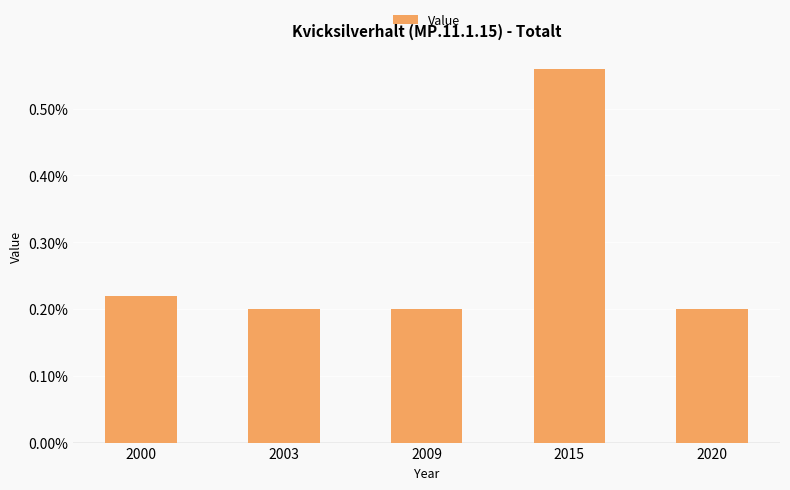

Are the bars horizontal?

No